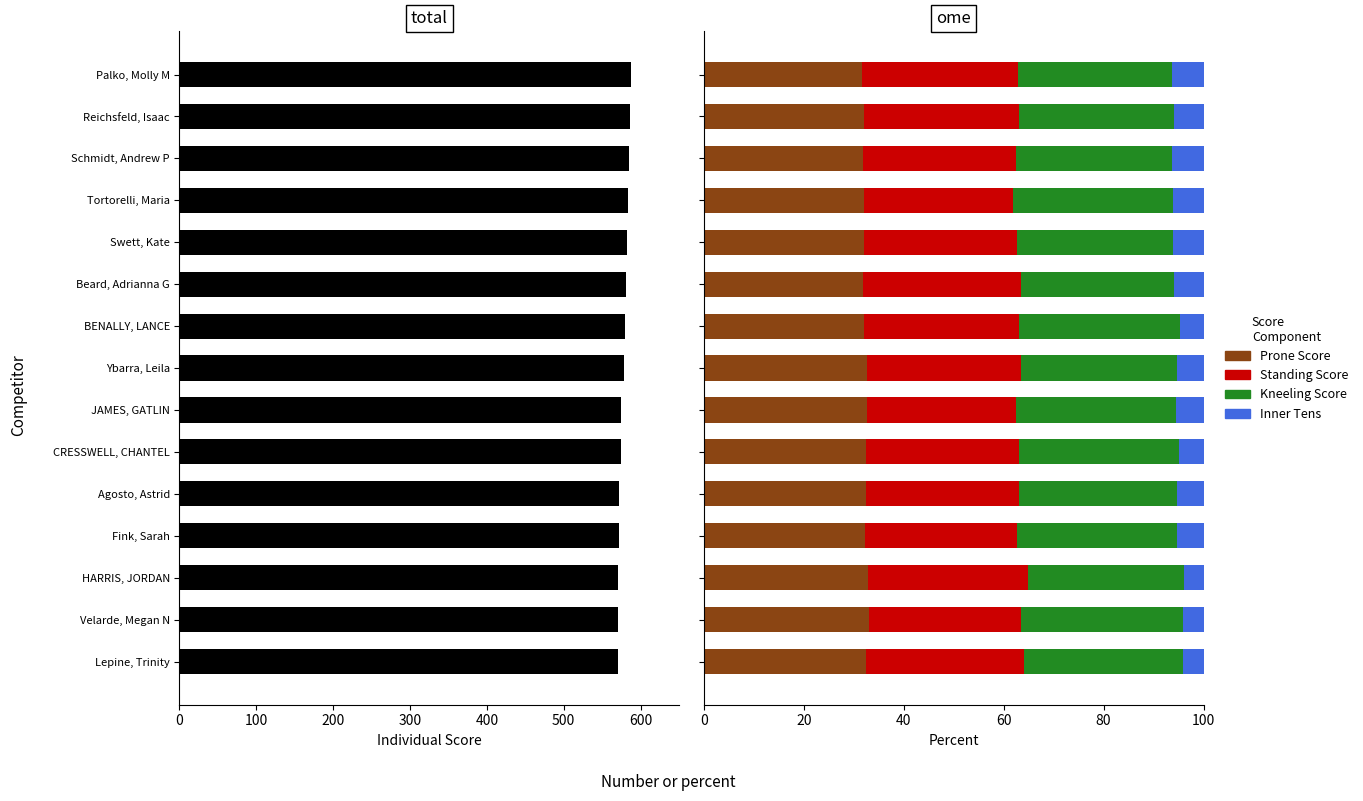

At how many categories does at least one series exceed 126?

15